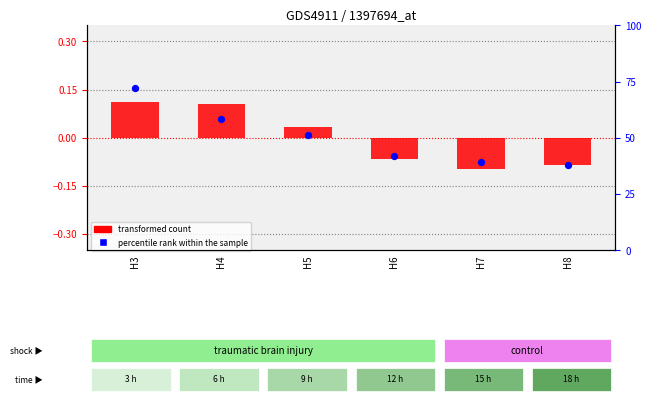

Is the value of percentile rank within the sample at H4 greater than the value of transformed count at H6?

Yes